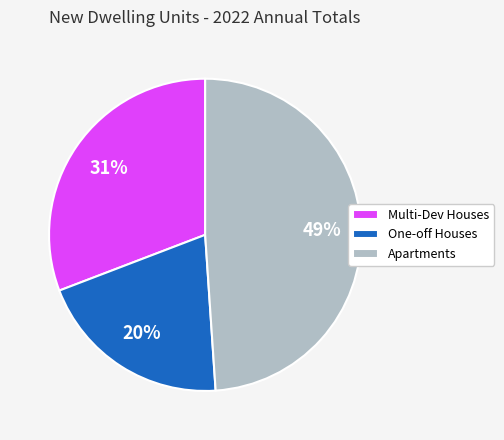

True or false: Apartments accounts for 40% of the total.

False